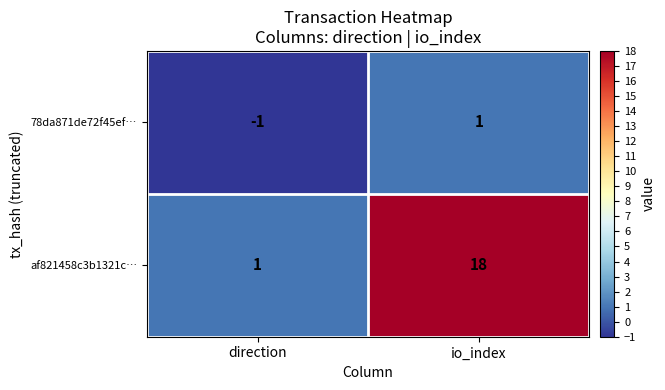

List the series in order of their peak value, highest first.

af821458c3b1321c…, 78da871de72f45ef…